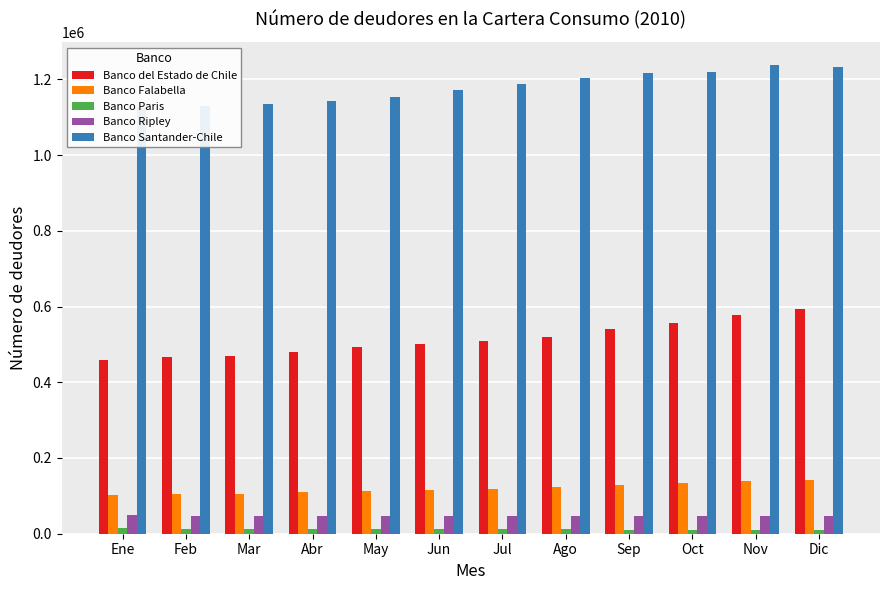

What position from the left is Jun?

6